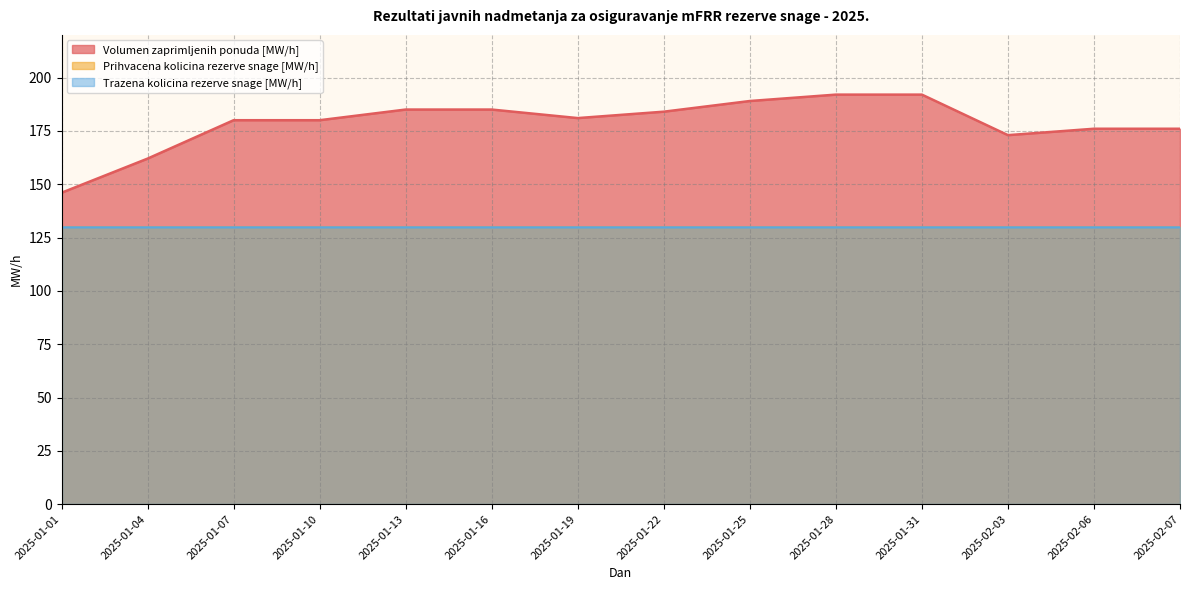

At which label does Volumen zaprimljenih ponuda [MW/h] first exceed 181?

2025-01-13